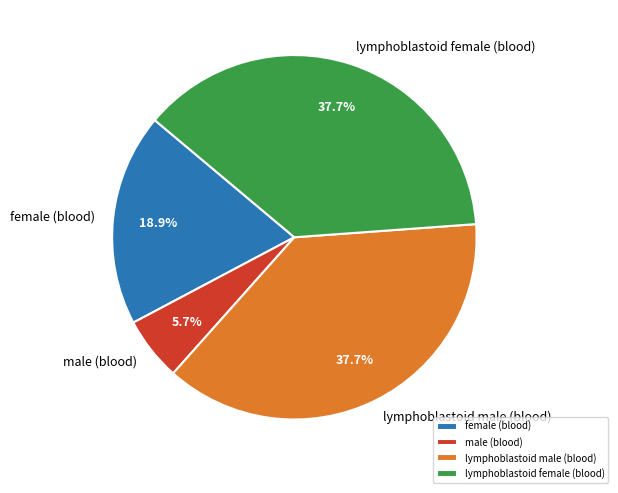

Does lymphoblastoid female (blood) represent more than half of the total?

No